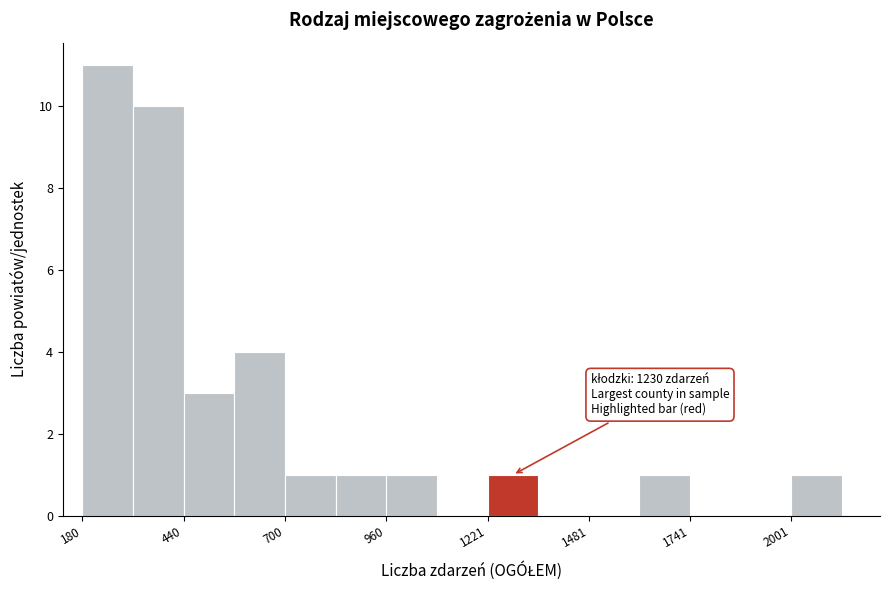

Read against the x-axis, roughly where is the centre of the tallest bar?

250